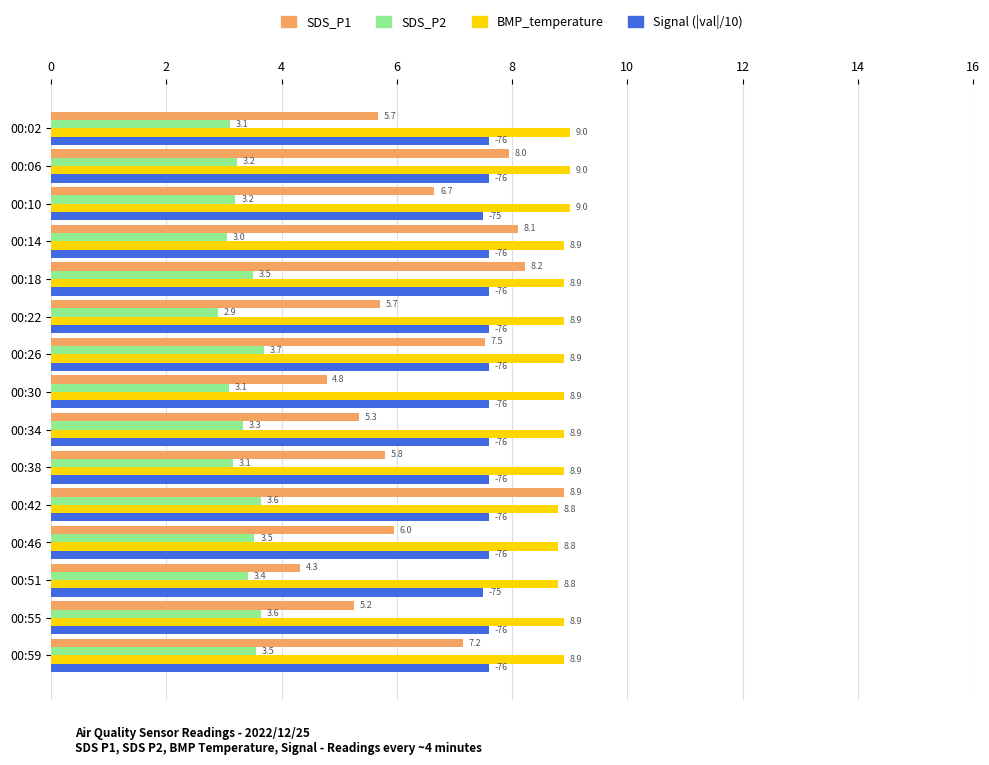

The value of Signal (|val|/10) at 00:38 is 4.2. True or false?

False